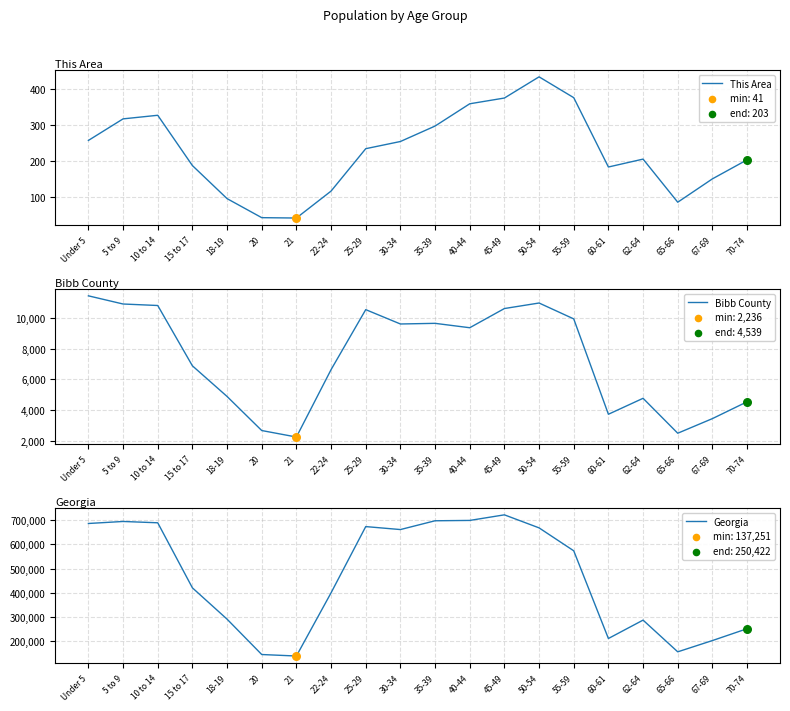

At which category is the sum across all series the highest?

45-49